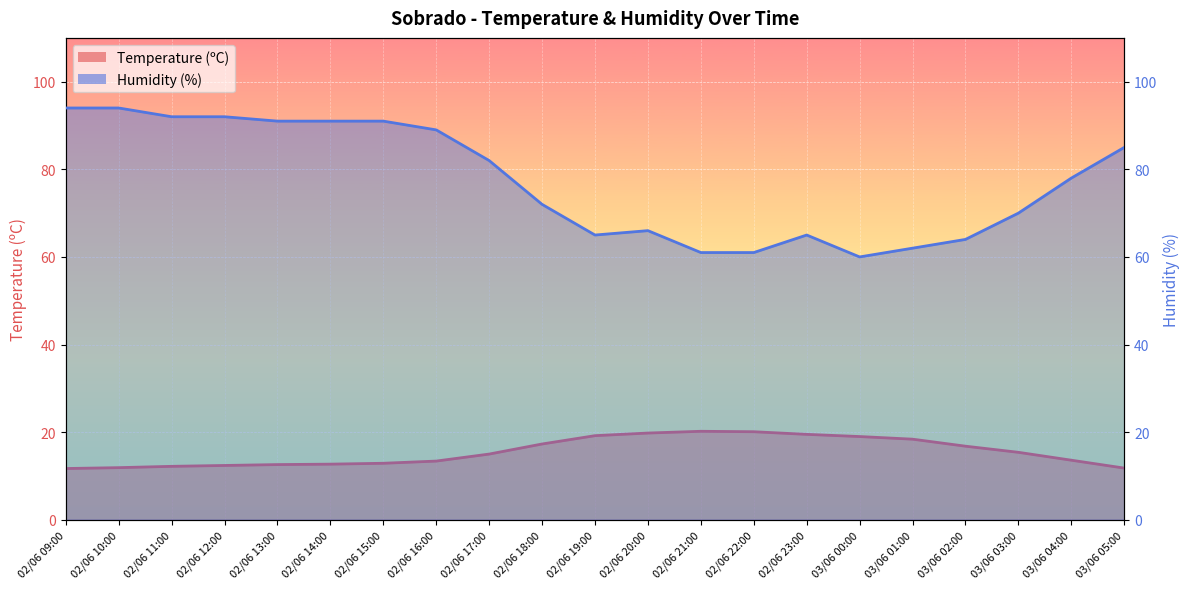

What is the spread (max minus min) of values at 02/06 18:00?

54.7